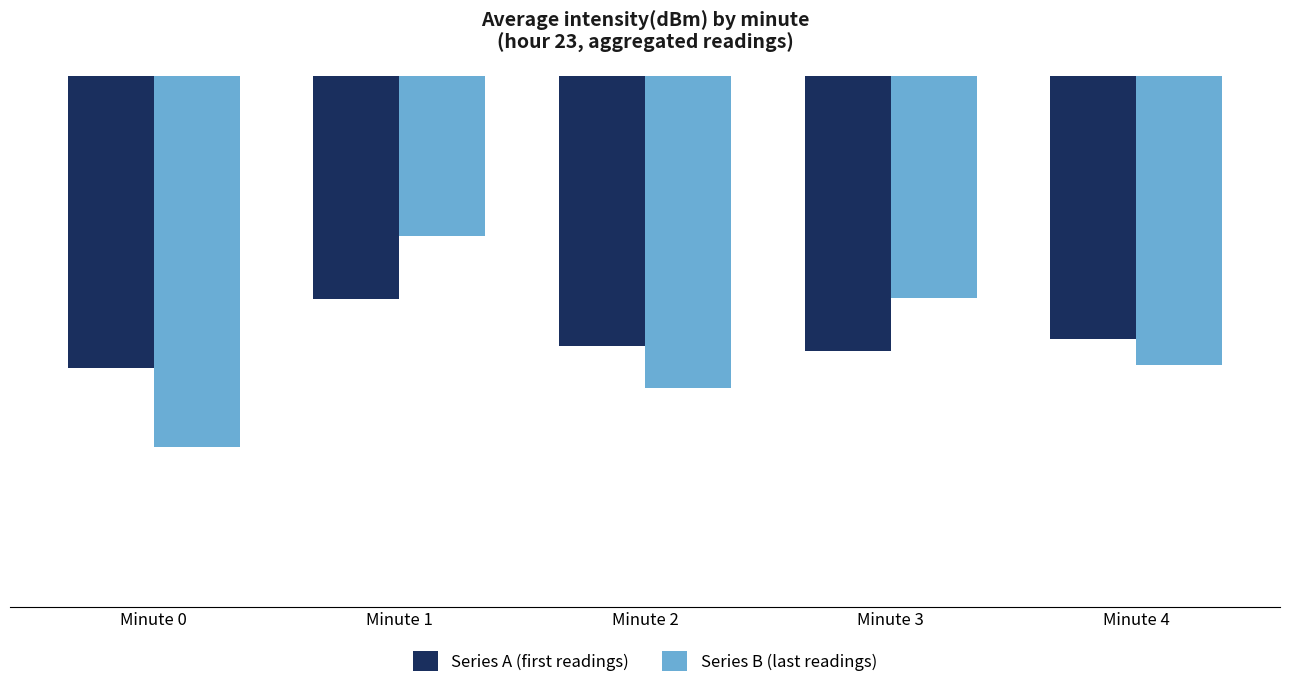

At which category is the sum across all series the highest?

Minute 1